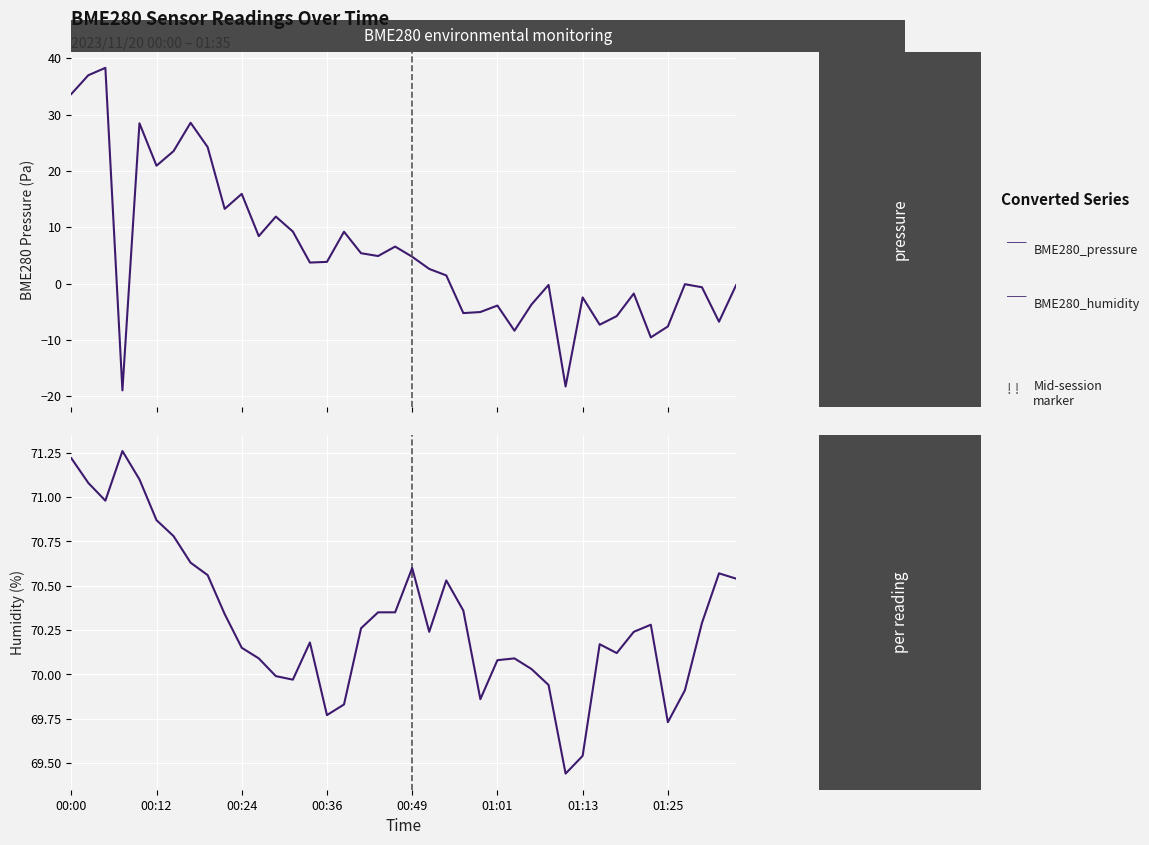

Which series has the largest total across all categories?

BME280_pressure